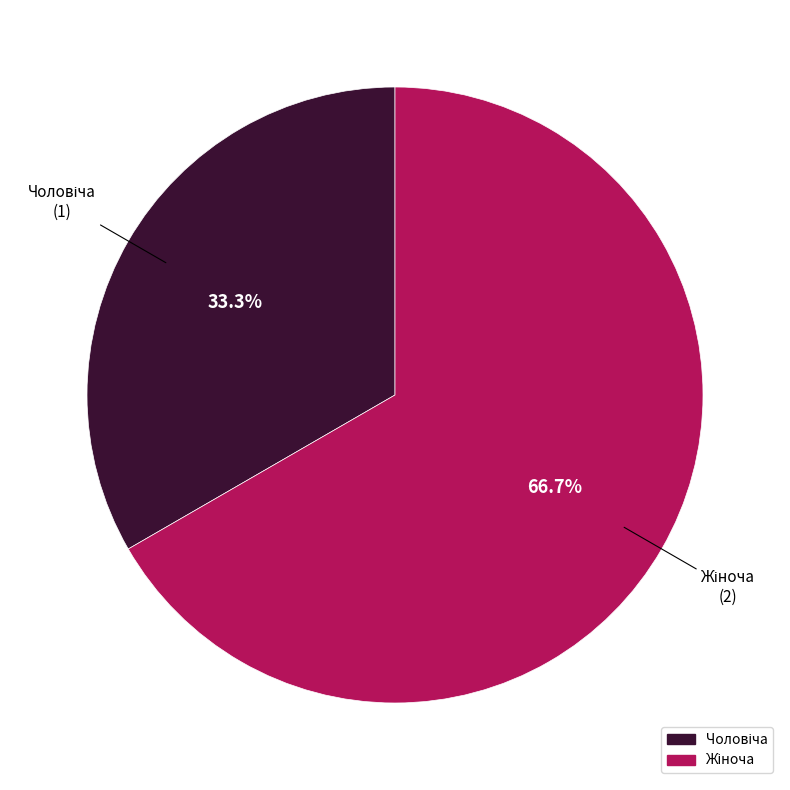

Is there any slice that represents more than half of the pie?

Yes